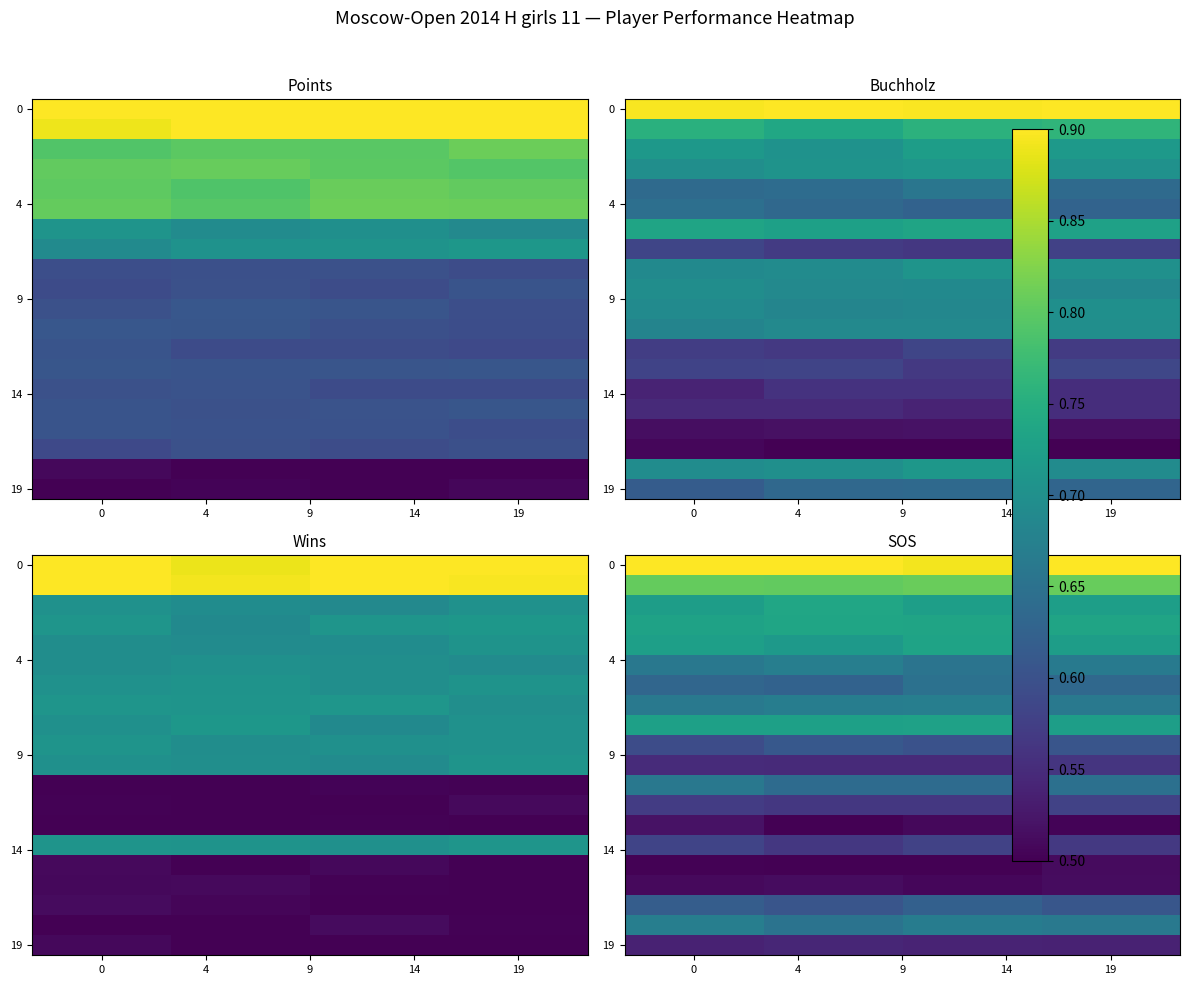

Which category has the lowest value across all series?

4